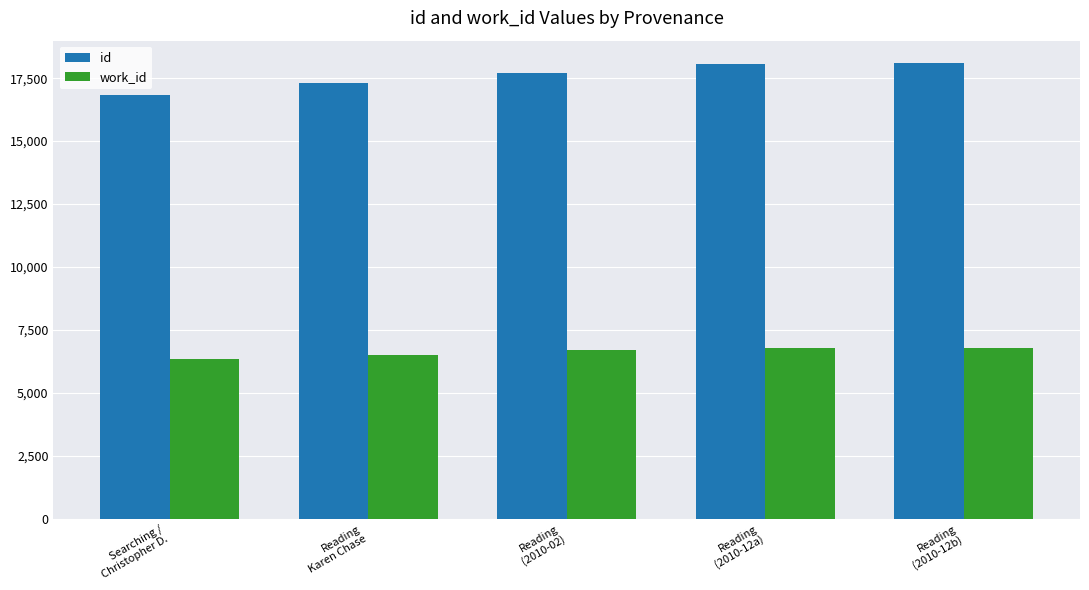

What is the difference between the work_id values at Searching /
Christopher D. and Reading
(2010-02)?

320